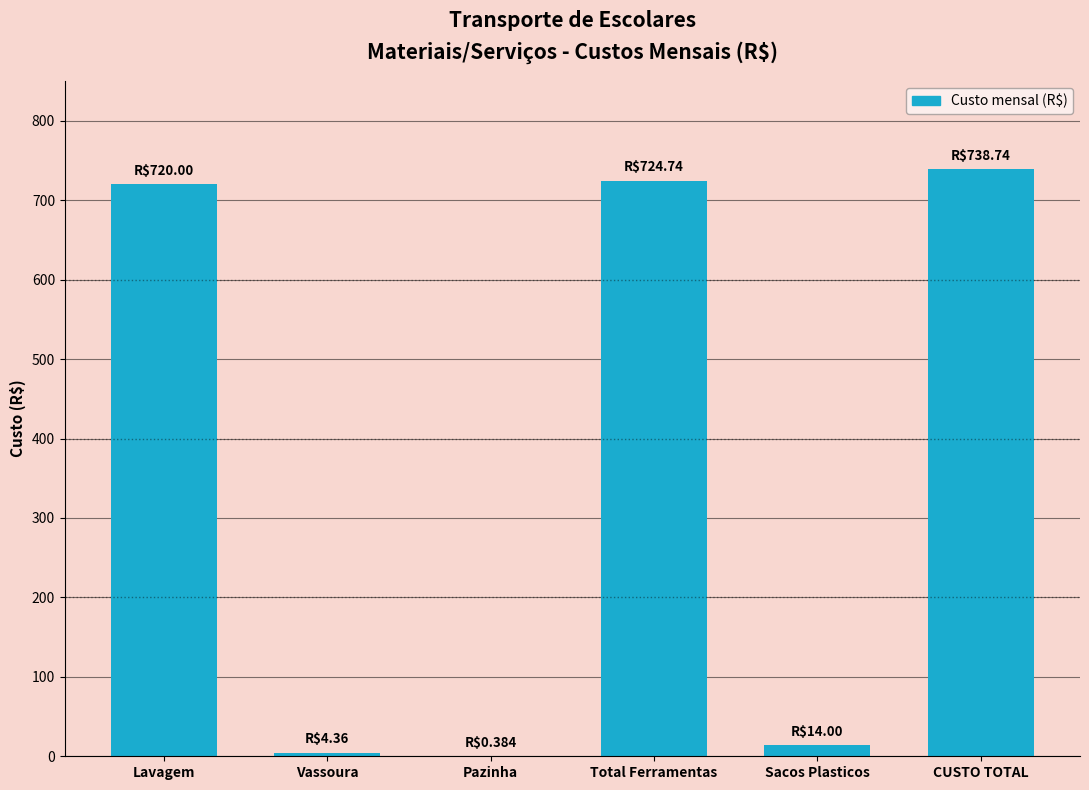

Reading left to right, transcribe all the data shown in this chart.

Lavagem=720.0	Vassoura=4.4	Pazinha=0.4	Total Ferramentas=724.7	Sacos Plasticos=14.0	CUSTO TOTAL=738.7